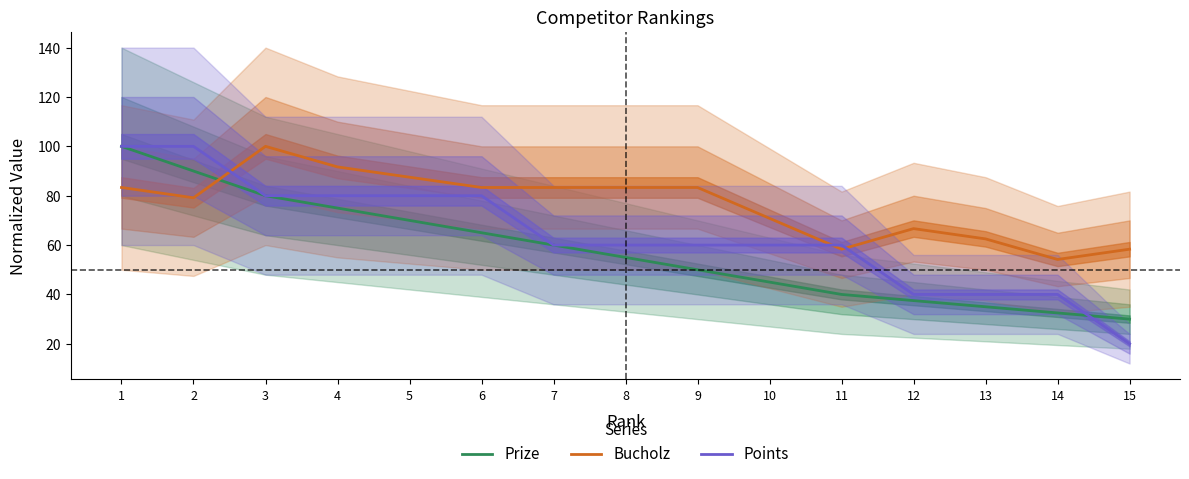

Read the Points value at 1.

100.0